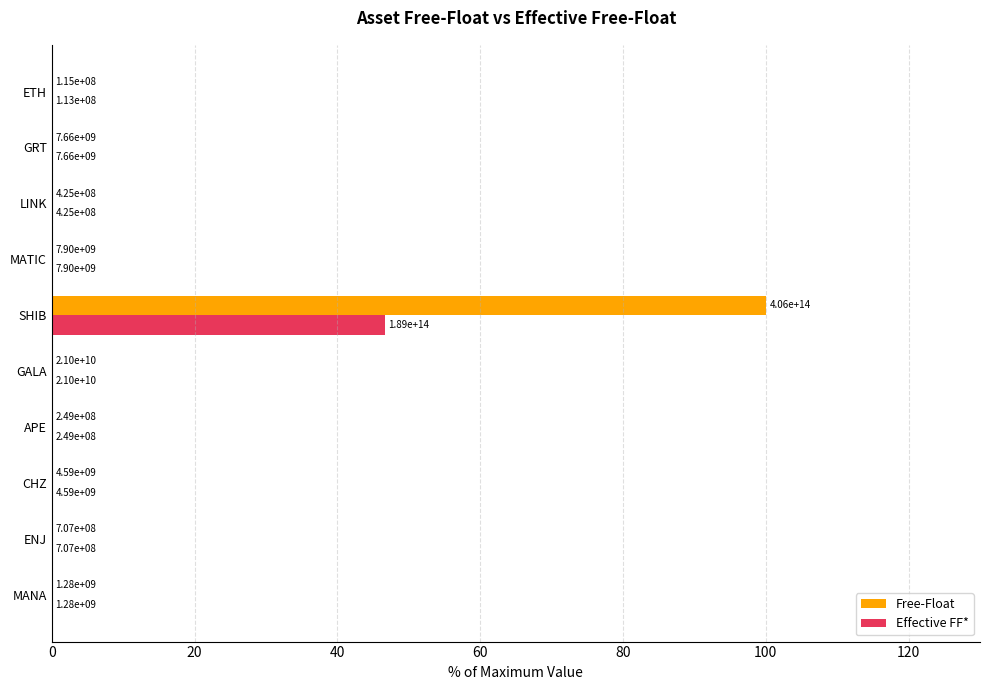

Reading left to right, transcribe all the data shown in this chart.

Free-Float: 0.0	0.0	0.0	0.0	0.0	100.0	0.0	0.0	0.0	0.0
Effective FF*: 0.0	0.0	0.0	0.0	0.0	46.6	0.0	0.0	0.0	0.0